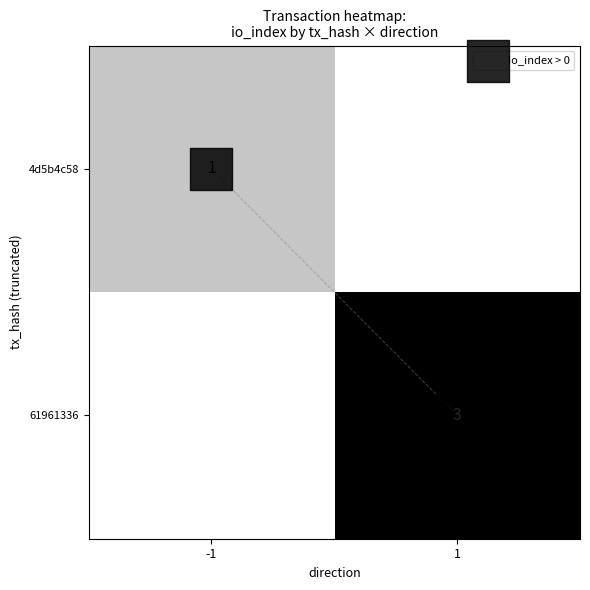

At 1, list the series in order from smallest to largest.

4d5b4c58, io_index > 0, 61961336